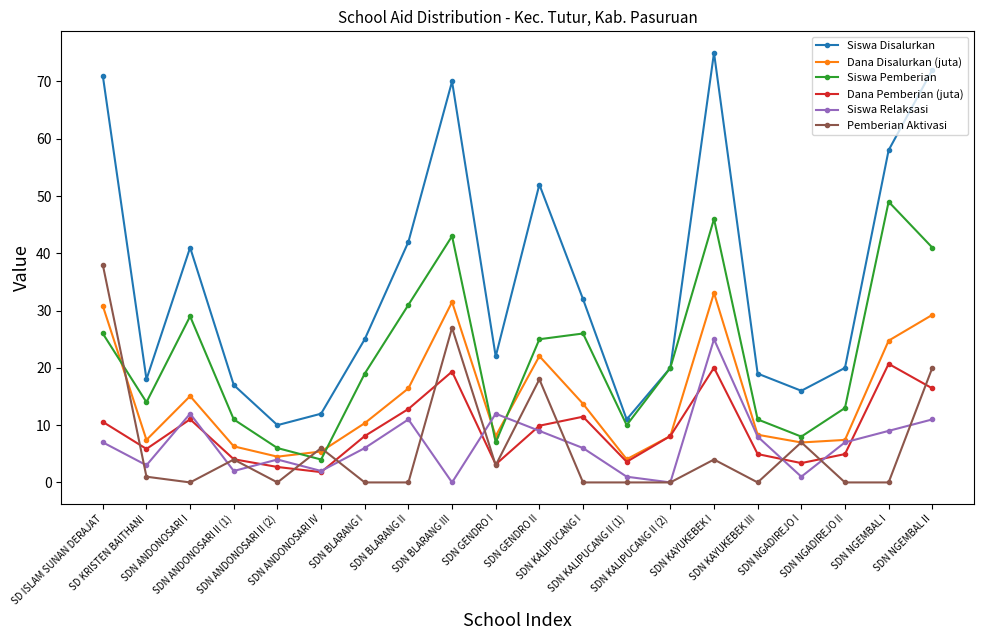

True or false: Siswa Disalurkan has more than 0 points higher than both neighbors.

True